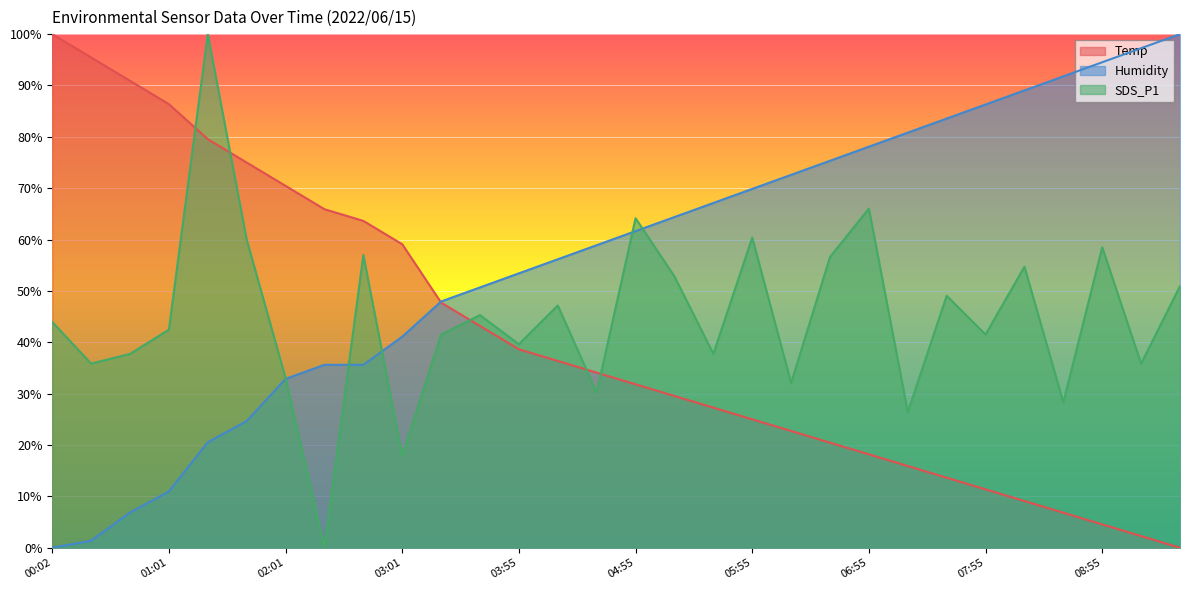

What is the difference between the second highest and second lowest values in the SDS_P1 series?

48.1